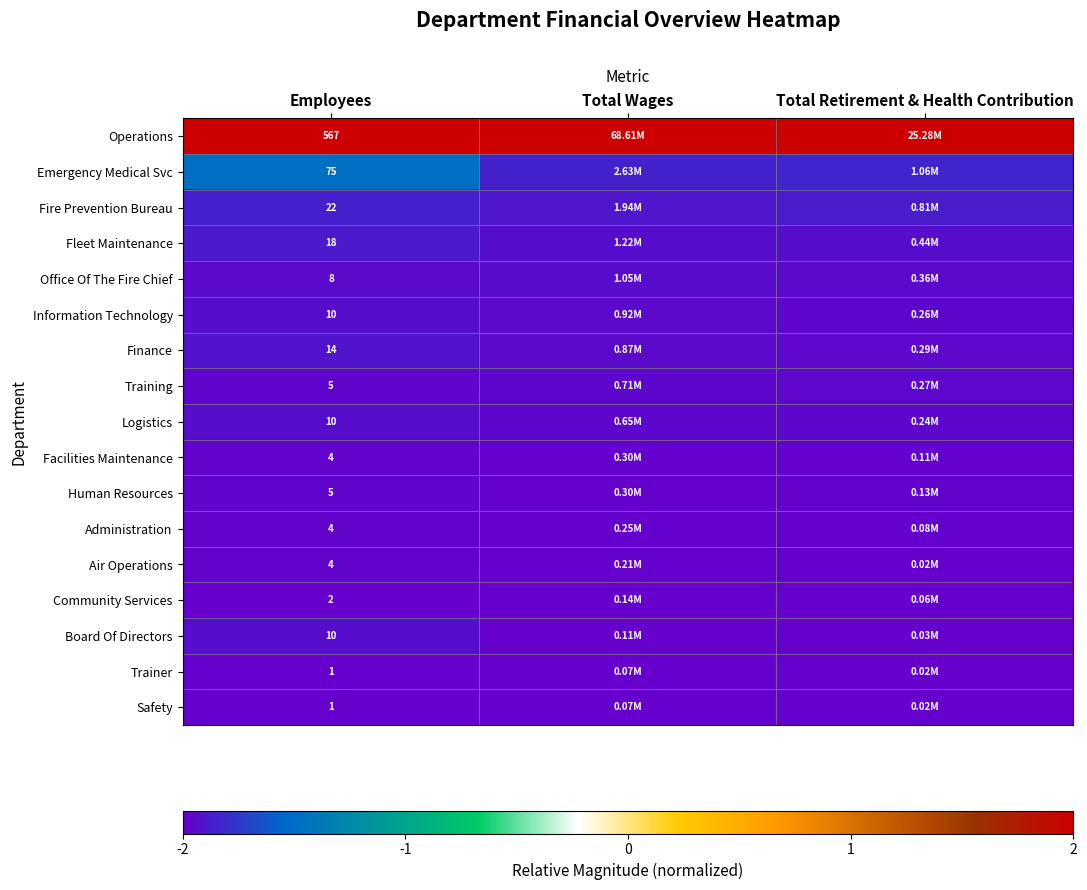

What is the minimum value shown in the chart?

-2.0